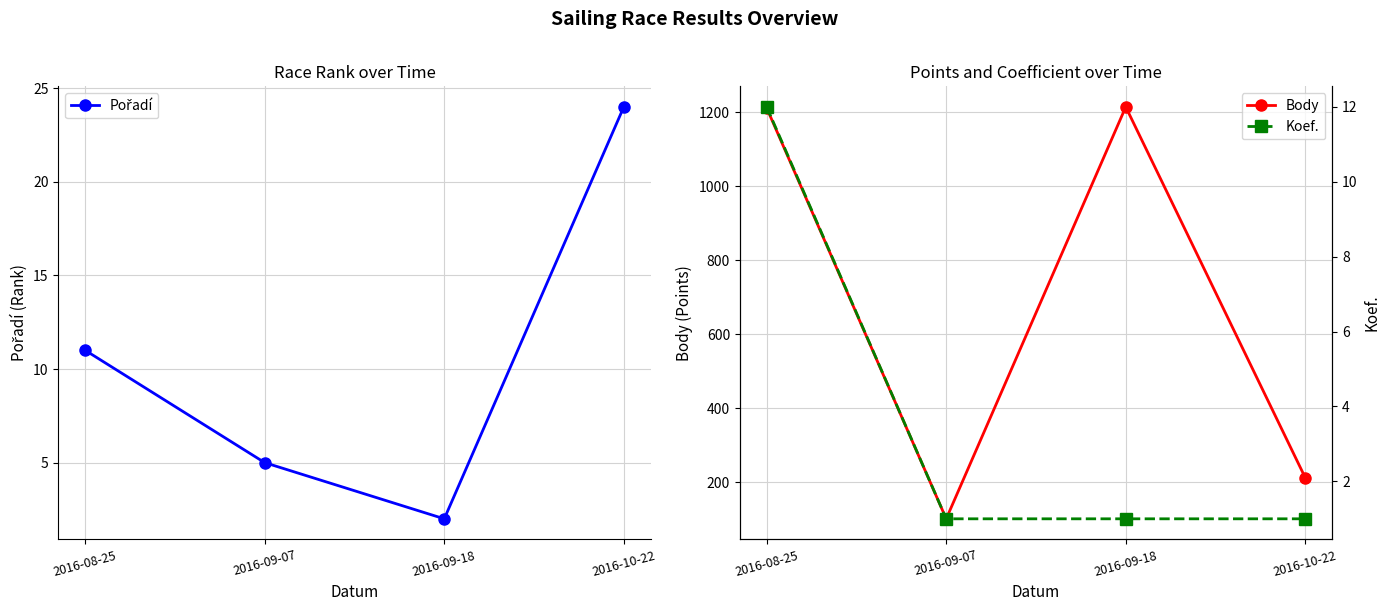

Is this an area chart (filled region under the line)?

No